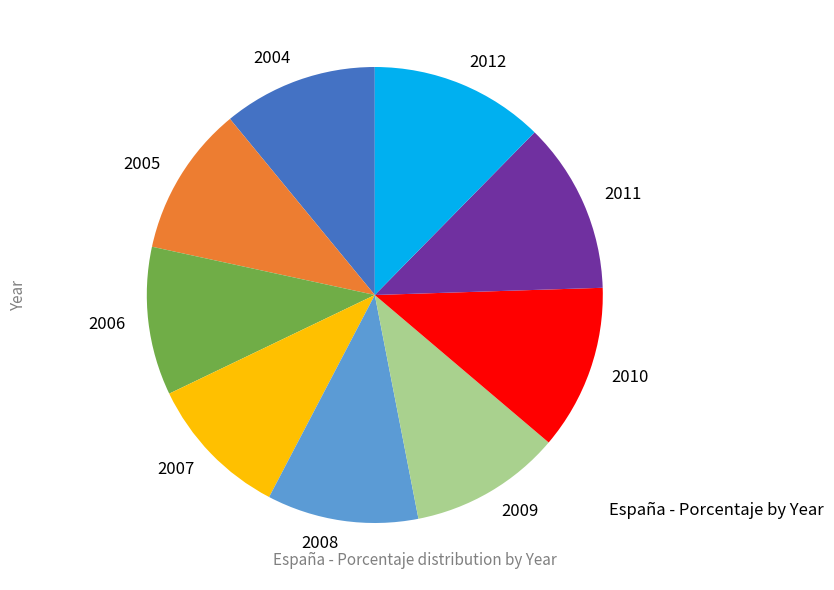

True or false: 2009 accounts for 16% of the total.

False